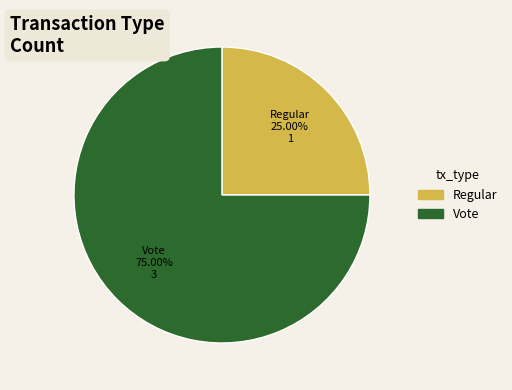

Between Vote and Regular, which is larger?

Vote